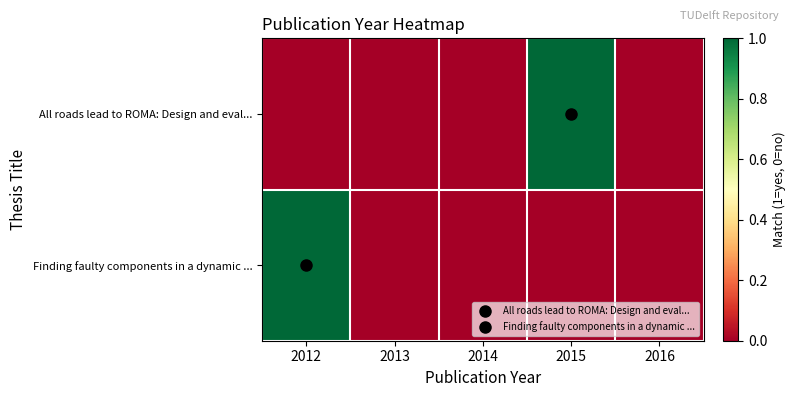

Reading left to right, extract all data points from this chart.

All roads lead to ROMA: Design and eval...: 2012=0	2013=0	2014=0	2015=1	2016=0
Finding faulty components in a dynamic ...: 2012=1	2013=0	2014=0	2015=0	2016=0